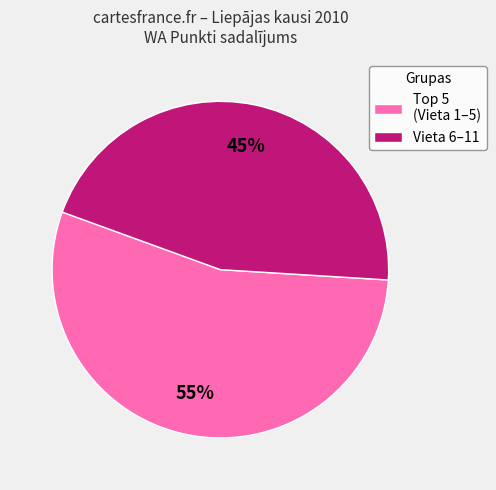

Rank the categories by value from lowest to highest.

Vieta 6–11, Top 5 (Vieta 1–5)